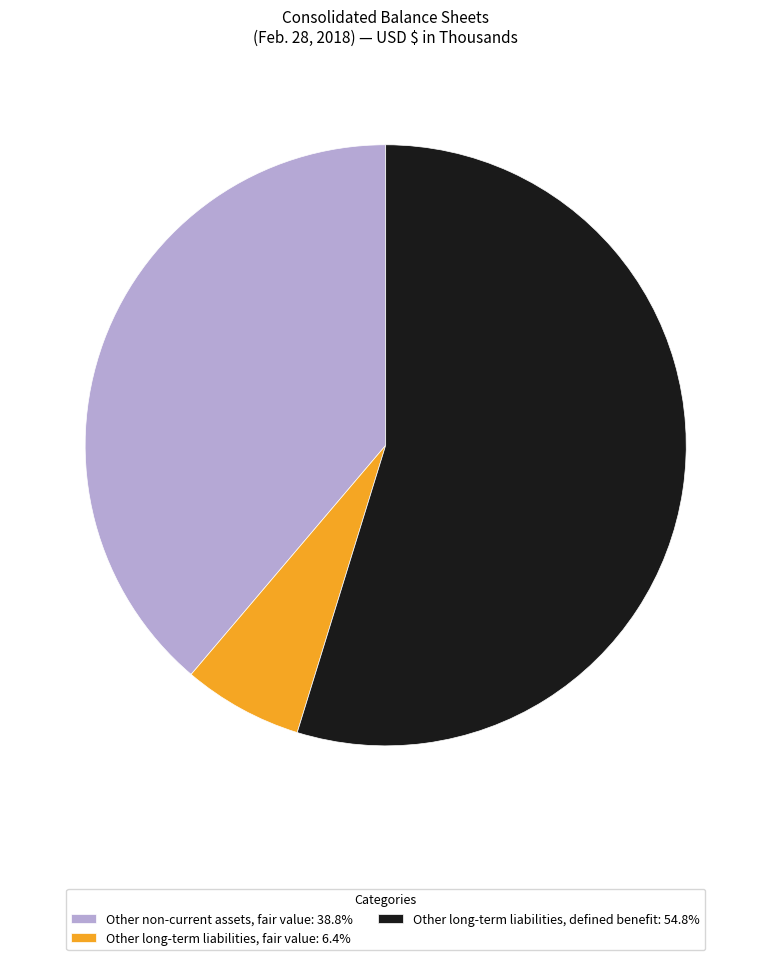

Do Other long-term liabilities, defined benefit and Other non-current assets, fair value together represent more than half of the pie?

Yes